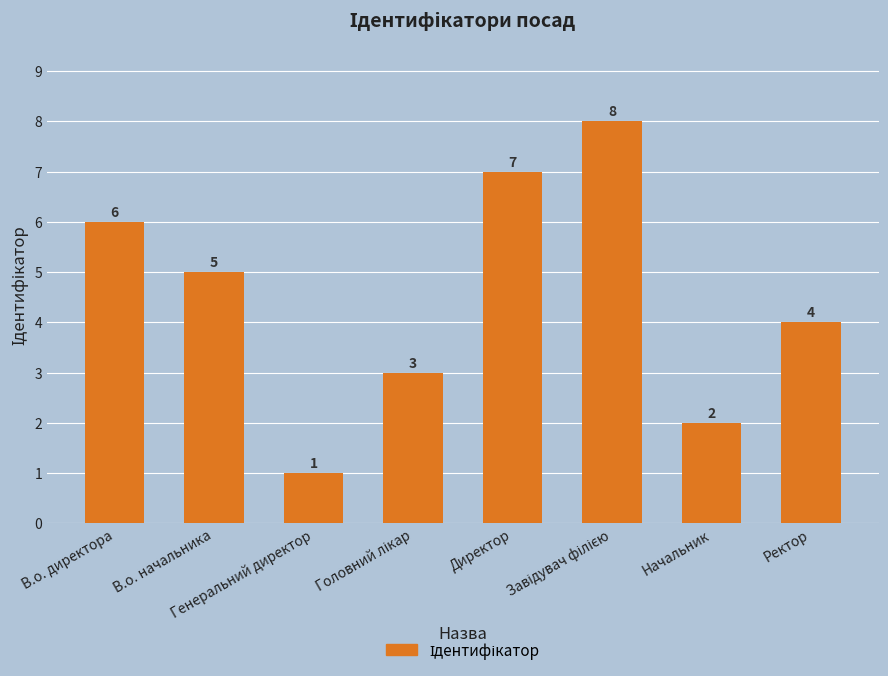

How many values are between 3 and 7?

5